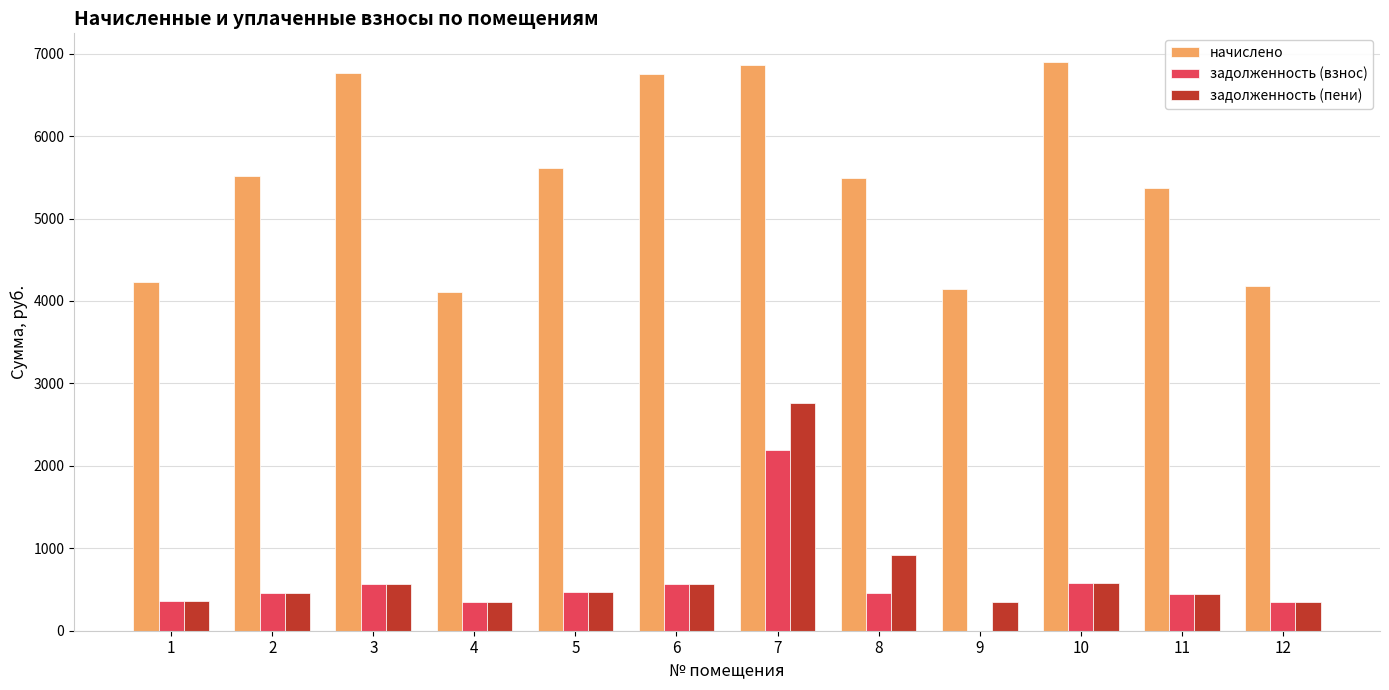

What are all the series names shown in the legend?

начислено, задолженность (взнос), задолженность (пени)